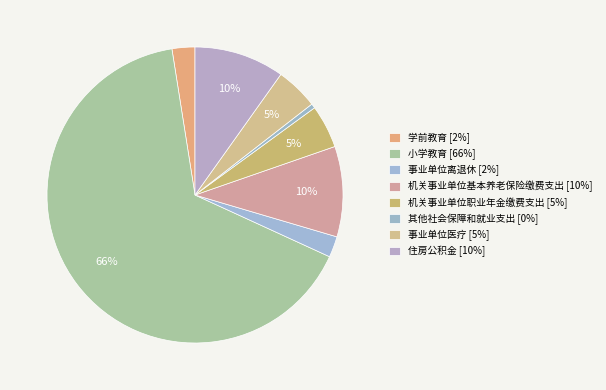

How many slices are in this pie chart?

8